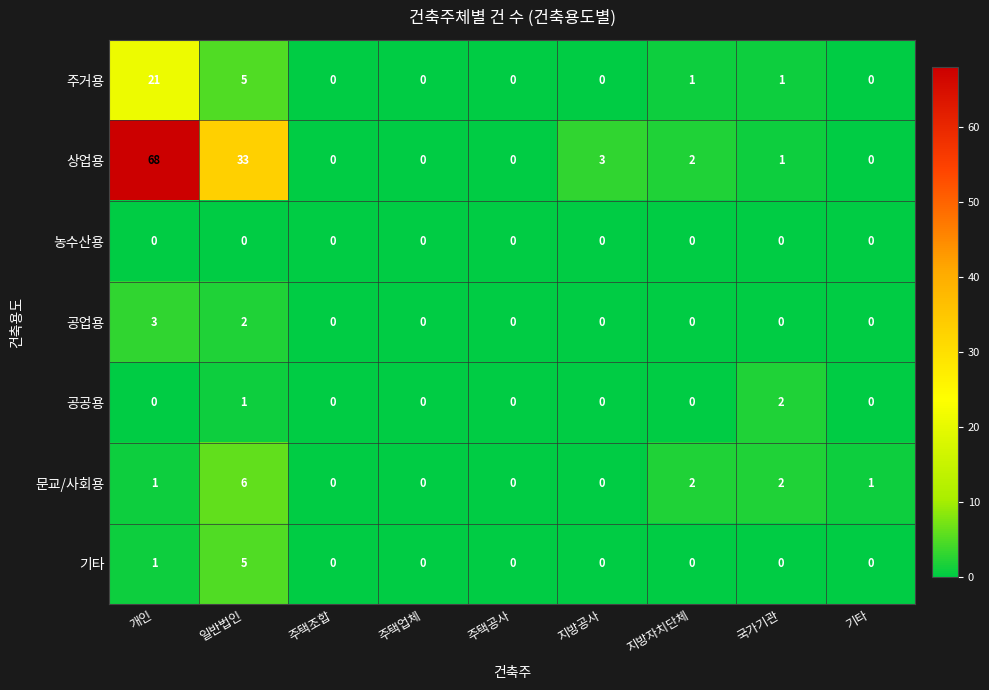

How many data points in 문교/사회용 are less than 1?

4